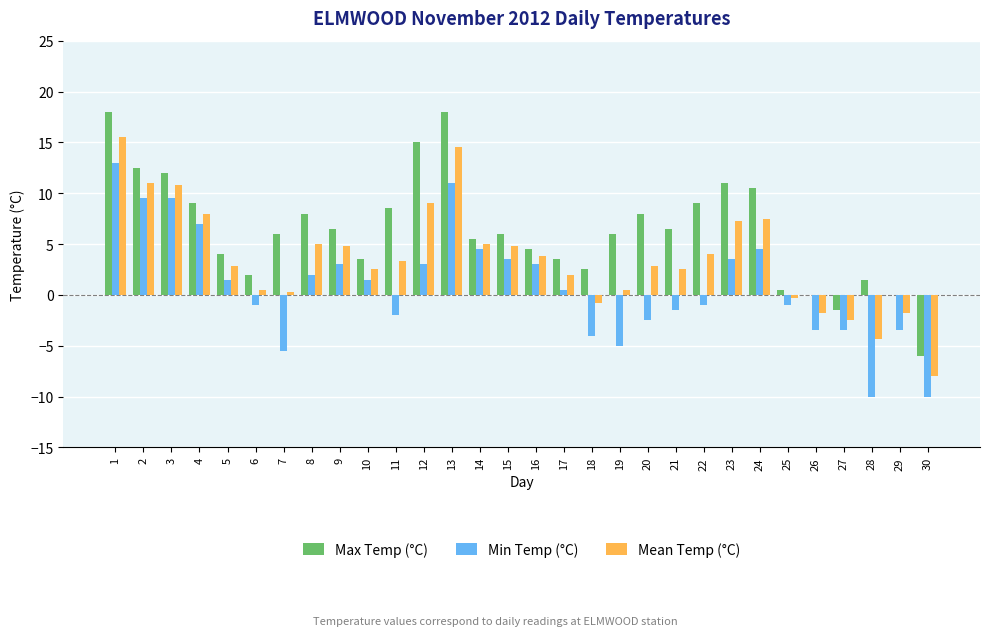

What is the greatest value displayed?

18.0